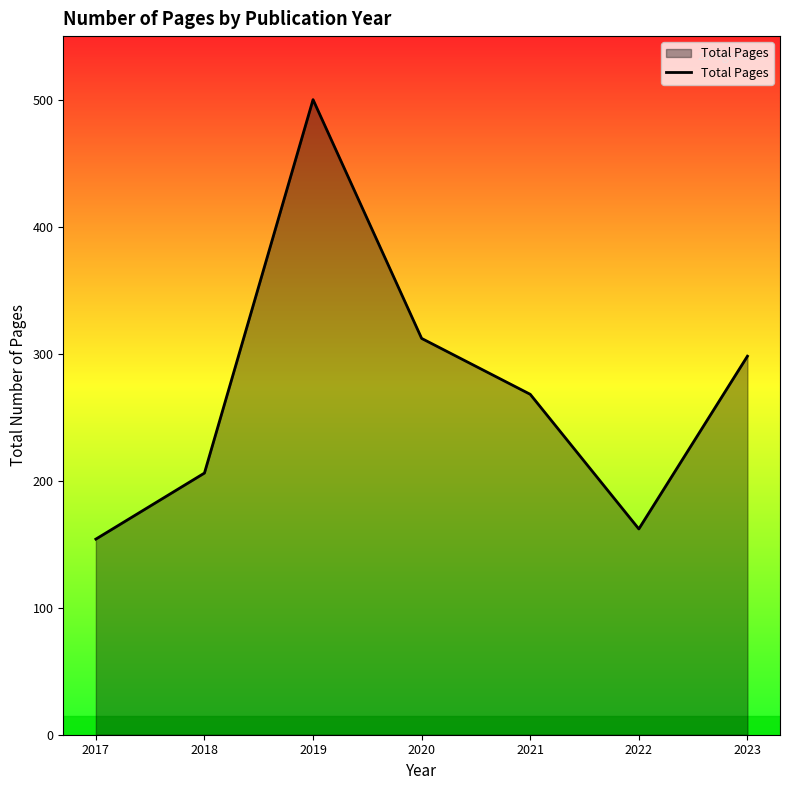

What is the difference between the second highest and minimum values?

158